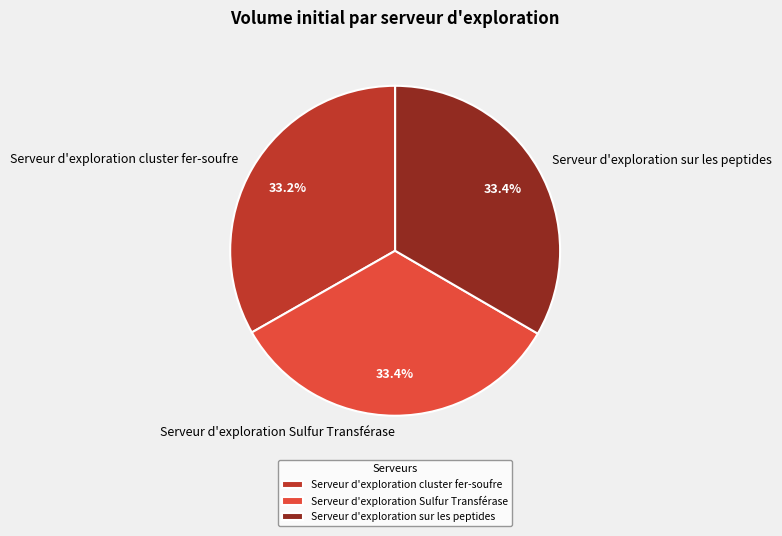

Count the number of slices in the pie.

3